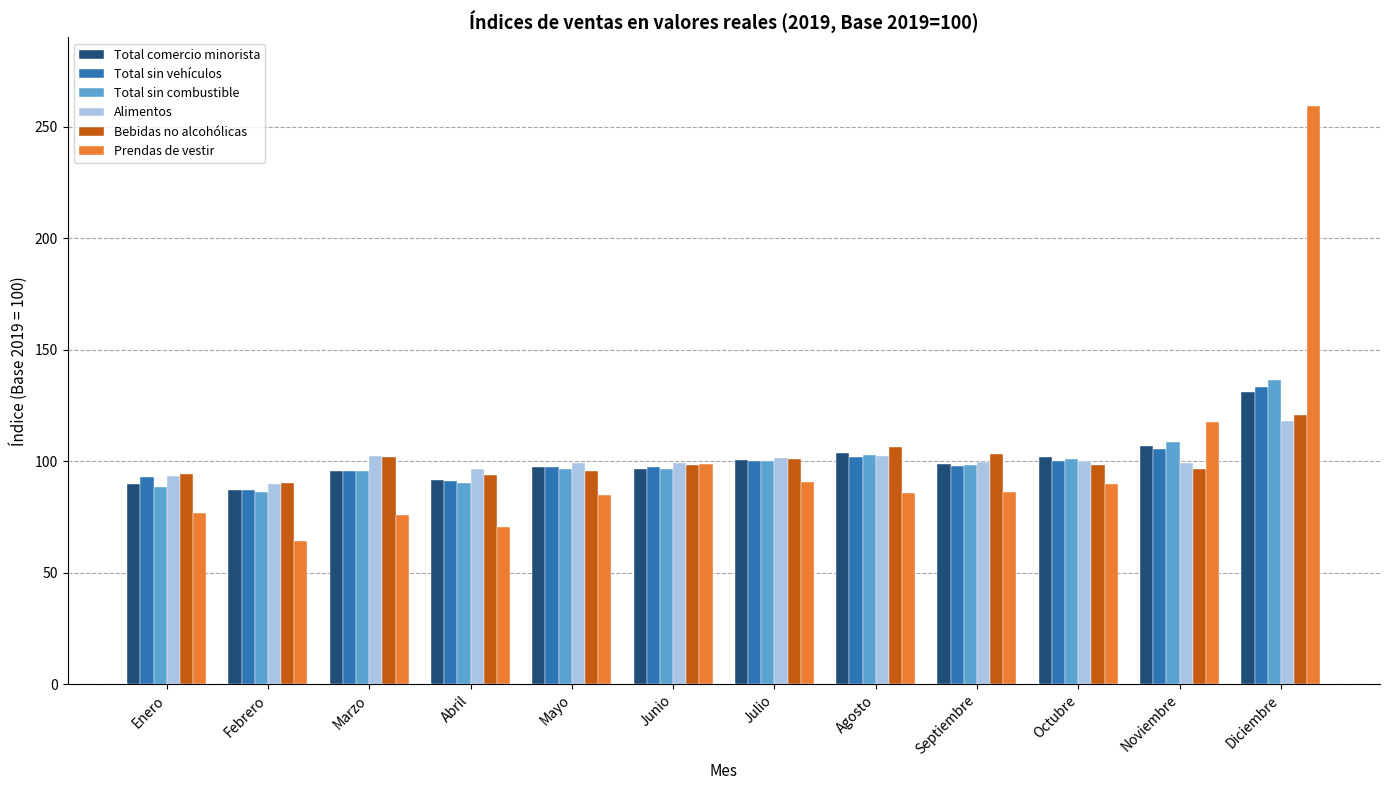

Which category has the highest value across all series?

Diciembre